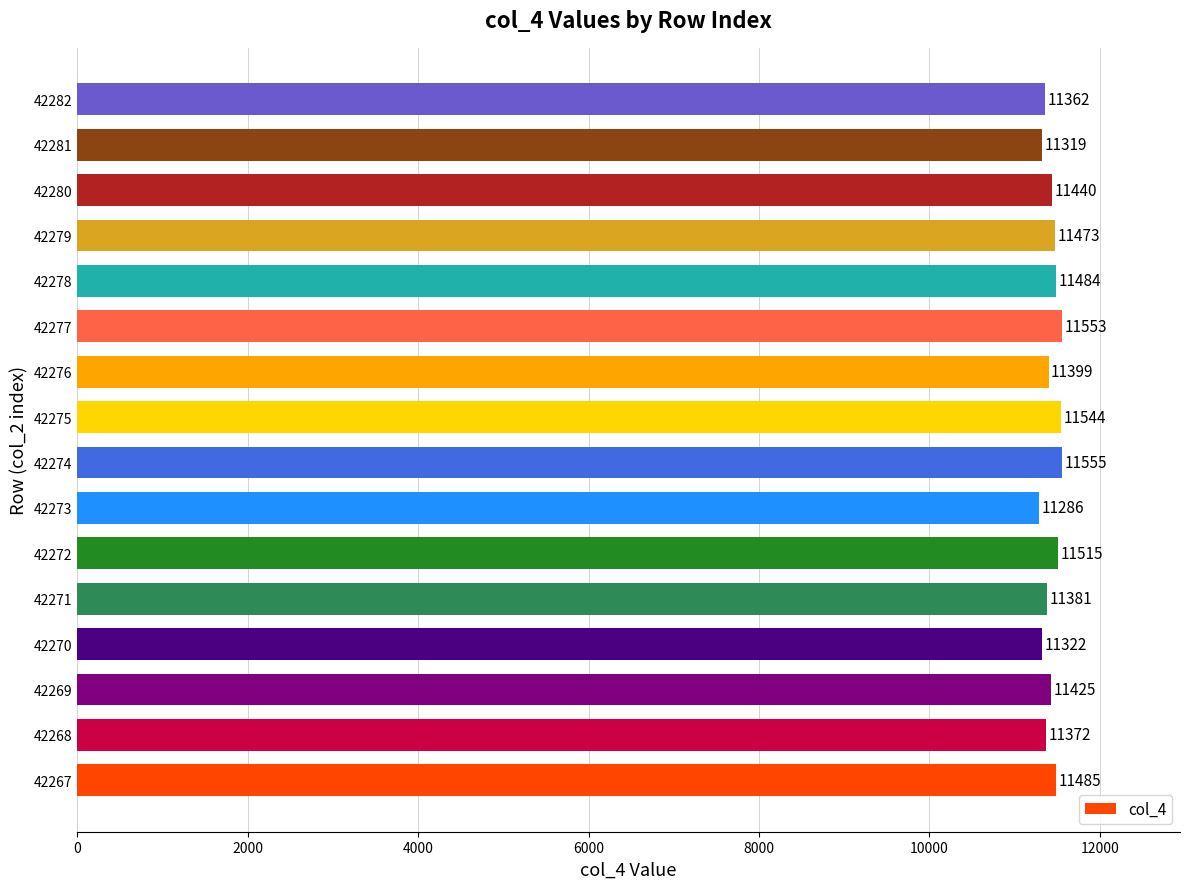

Reading bottom to top, list all the values displayed in this chart.

42267=11485	42268=11372	42269=11425	42270=11322	42271=11381	42272=11515	42273=11286	42274=11555	42275=11544	42276=11399	42277=11553	42278=11484	42279=11473	42280=11440	42281=11319	42282=11362